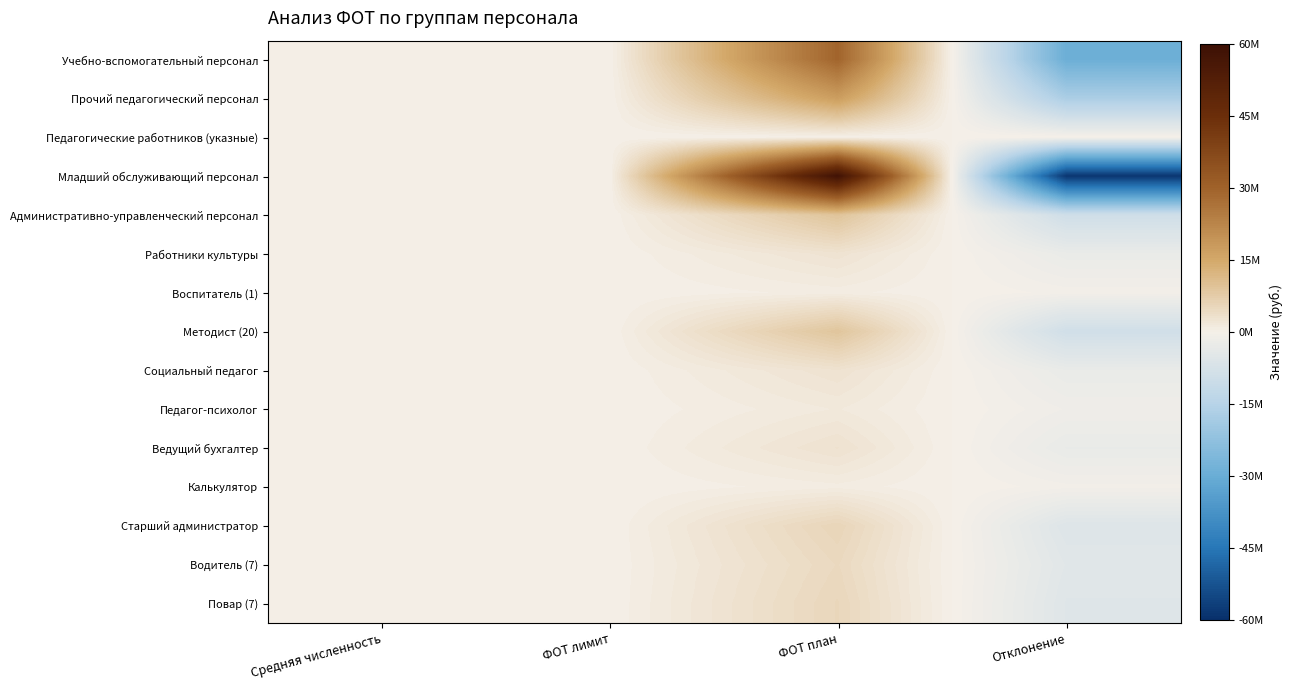

Between ФОТ план and ФОТ лимит, which is larger?

ФОТ план